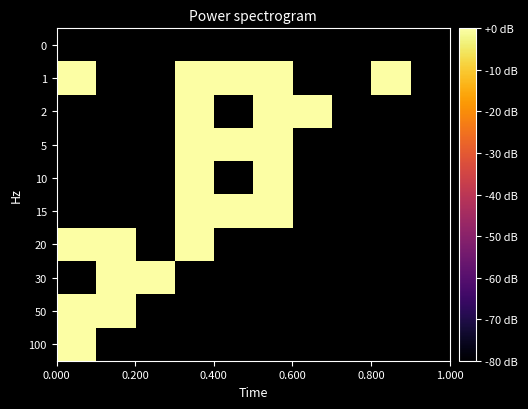

Count the number of data series in this chart.

10